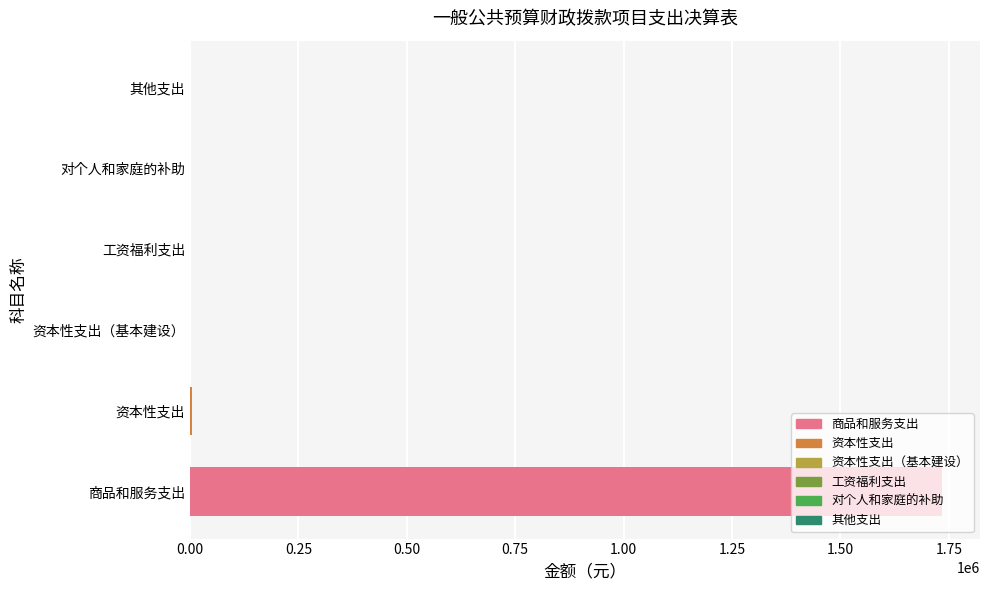

Is it true that the value at 商品和服务支出 is 1735259.0?

True